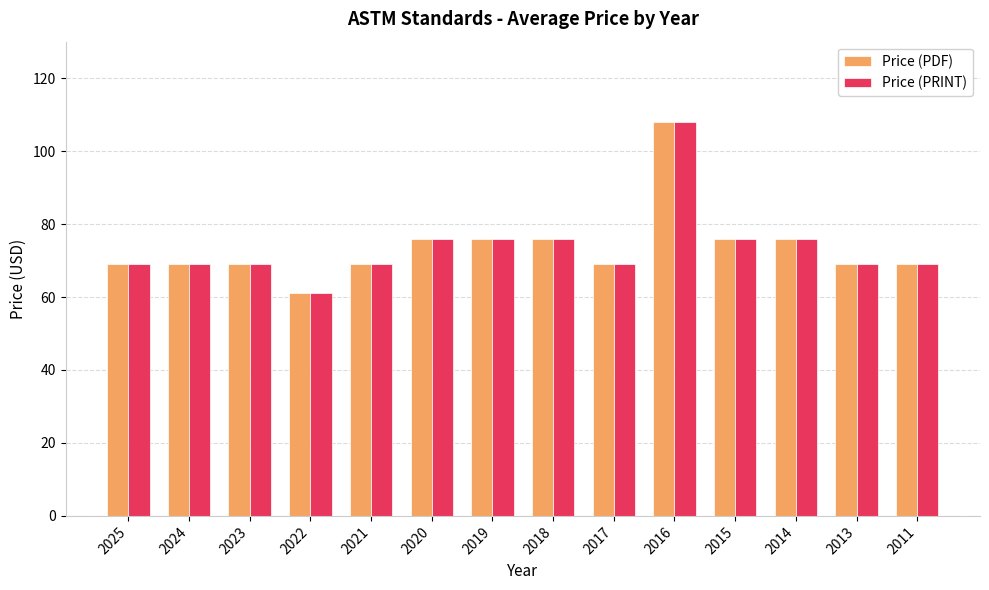

Is the value of Price (PRINT) at 2025 greater than the value of Price (PDF) at 2018?

No